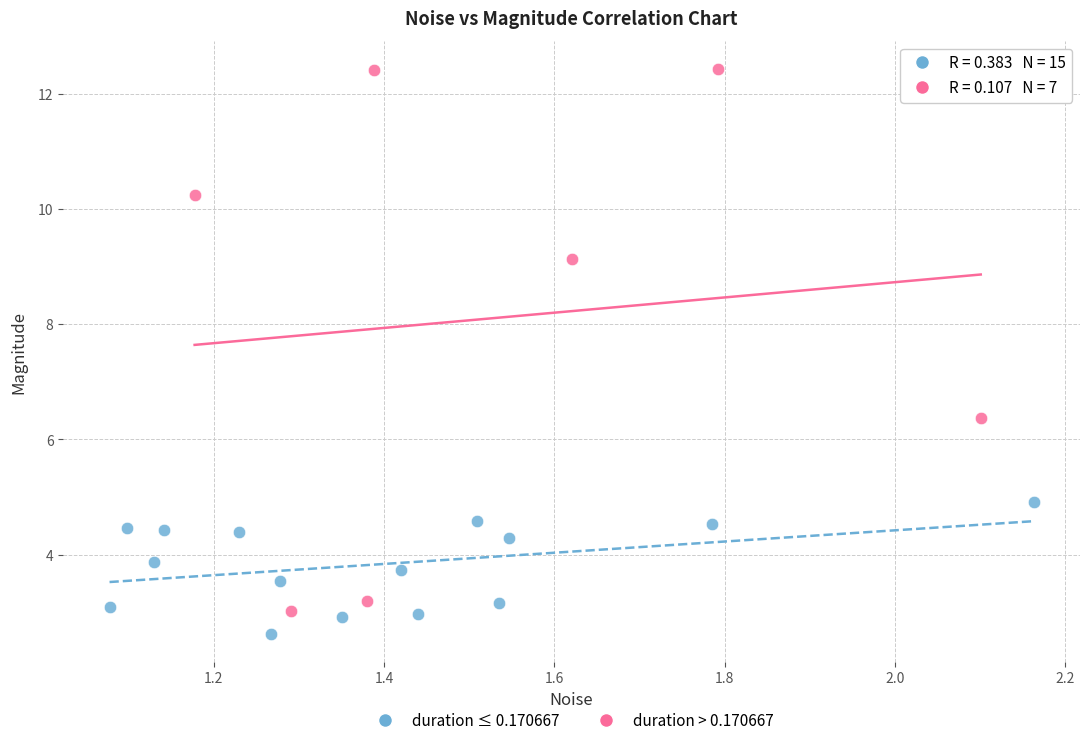

Which series has the widest spread of Y values?

duration > 0.170667